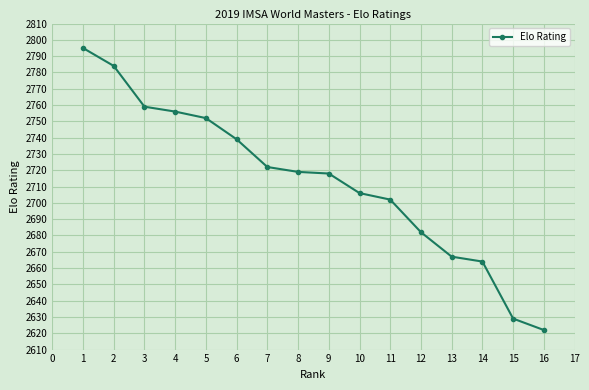

Is this an area chart (filled region under the line)?

No